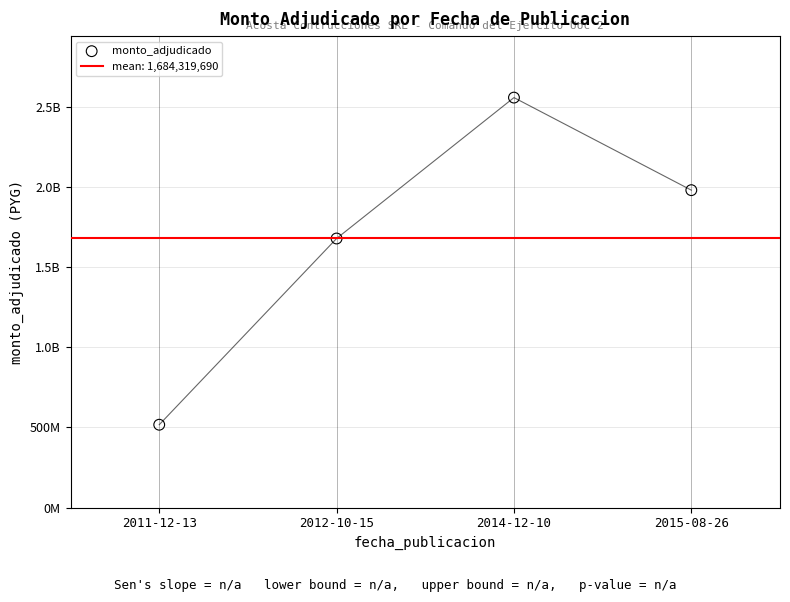

Approximately how many times larger is the value at 2014-12-10 compared to 2015-08-26?

1.3